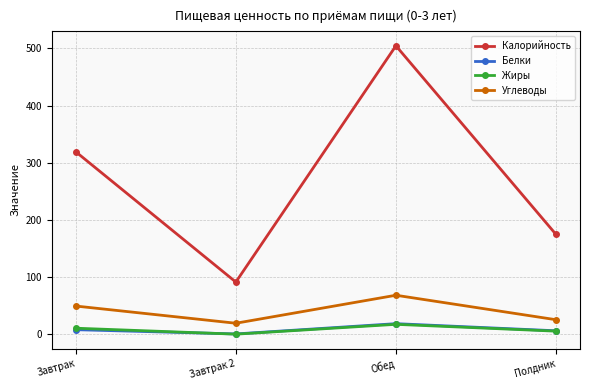

At which label is Углеводы closest to 44?

Завтрак